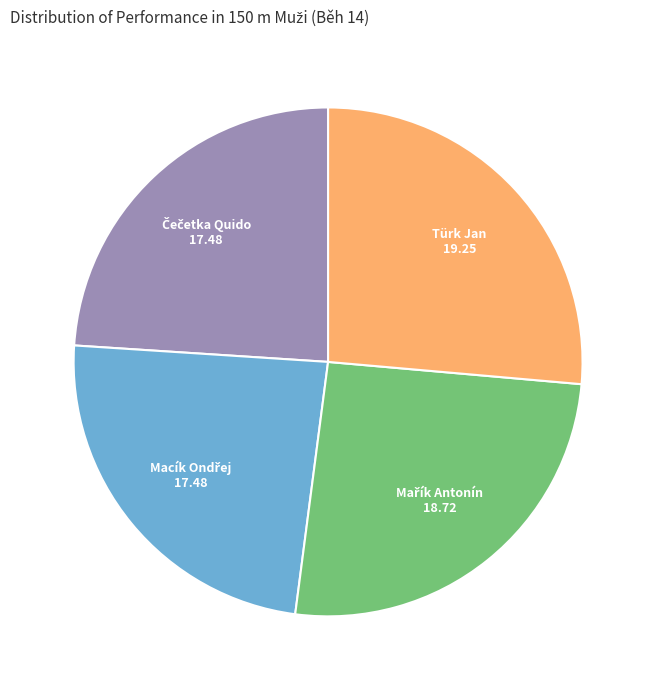

Count the number of slices in the pie.

4